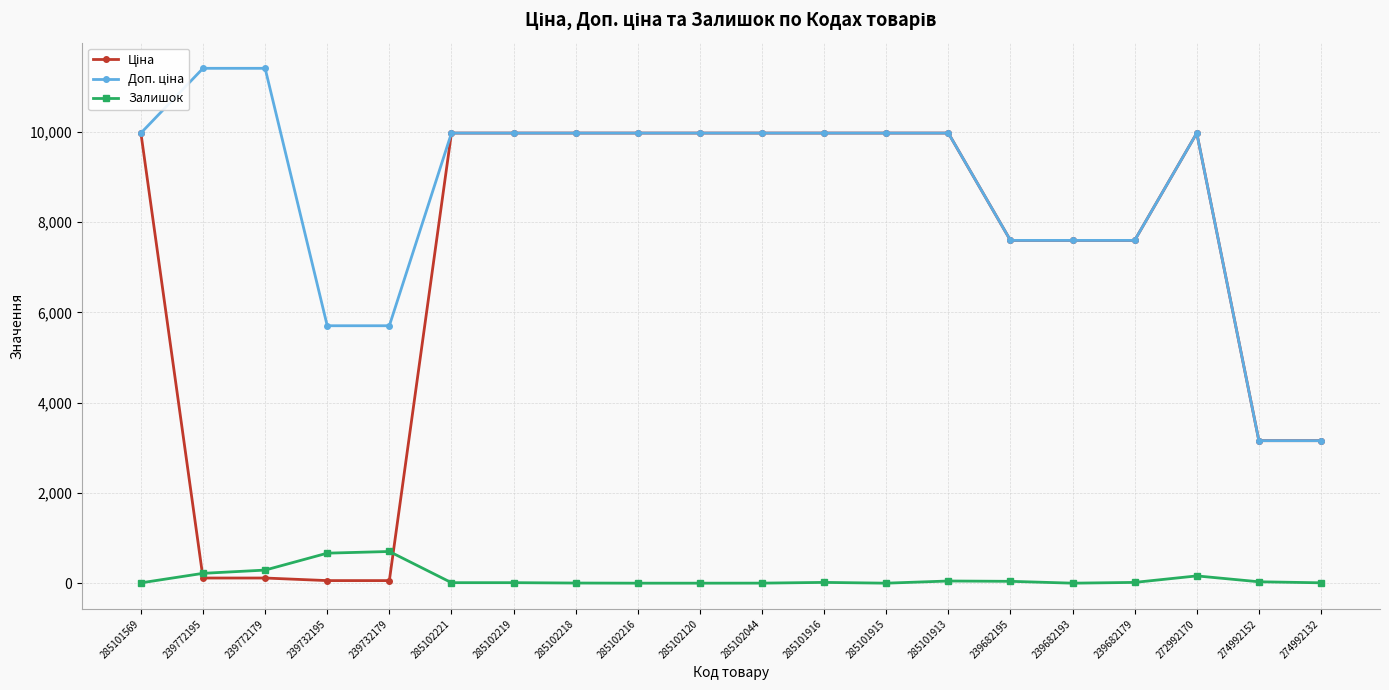

Is it true that Залишок equals 11.0 at 285102221?

True